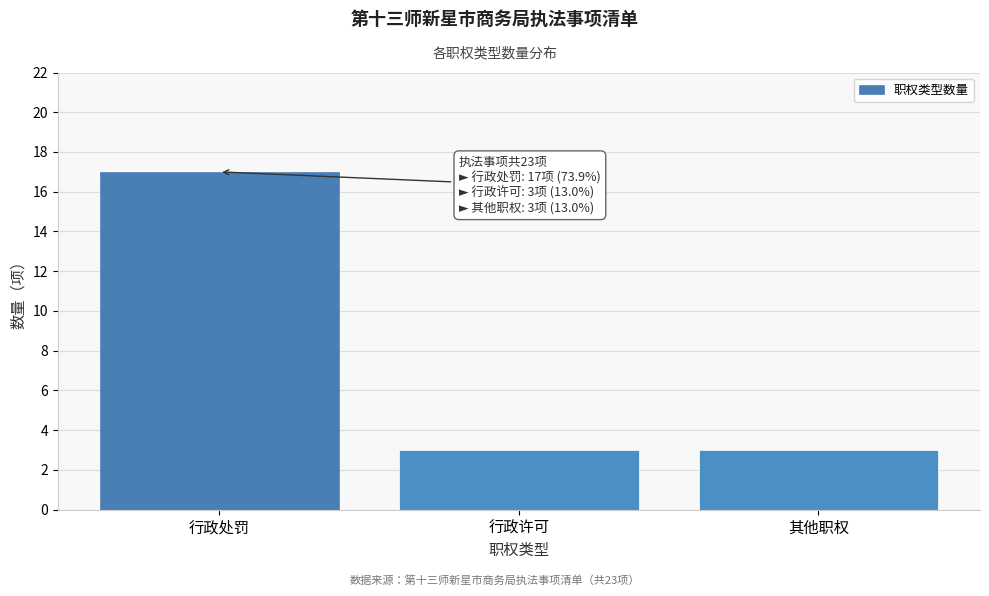

Reading right to left, extract all data points from this chart.

3	3	17